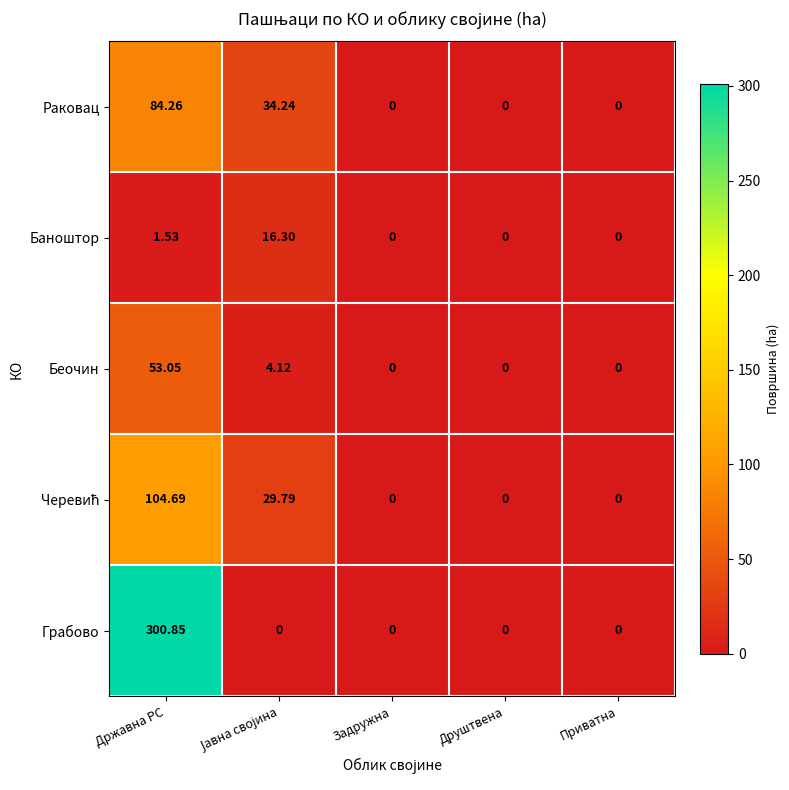

Is the value of Грабово at Државна РС greater than the value of Беочин at Друштвена?

Yes